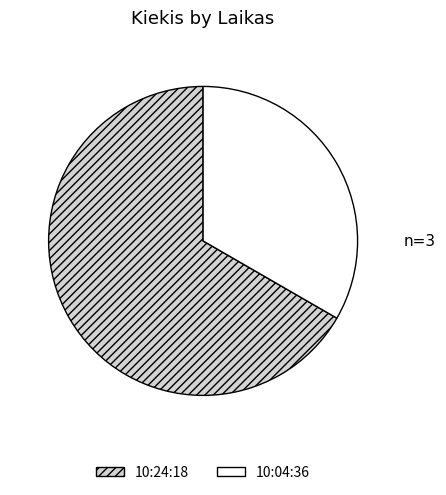

Count the number of slices in the pie.

2